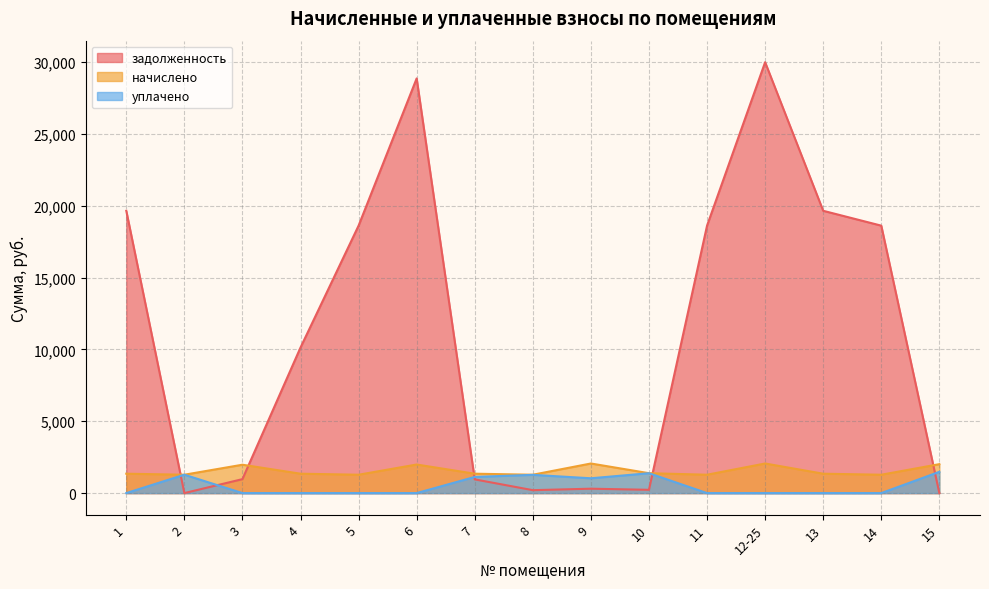

How many interior local peaks does the уплачено series have?

3